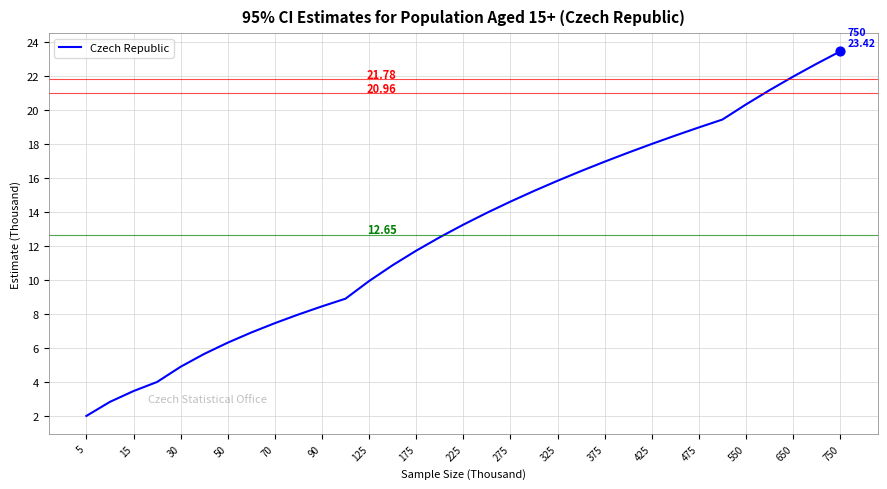

What is the difference between the maximum and minimum values?

21.4